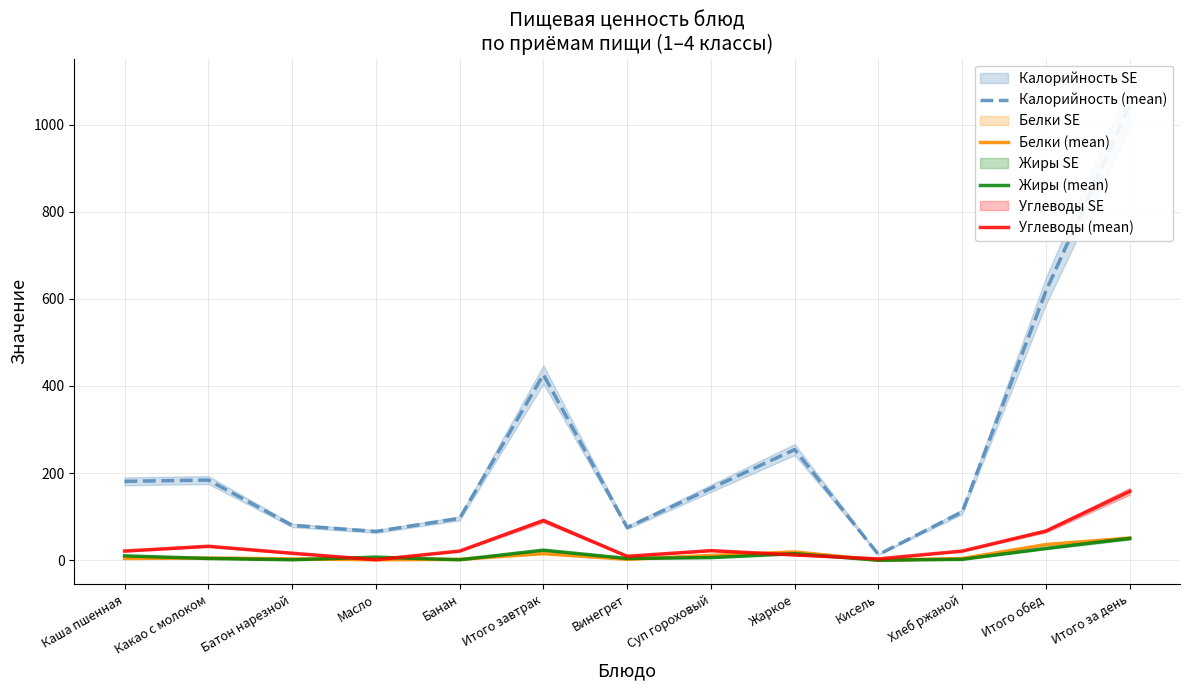

Where do Жиры (mean) and Углеводы (mean) first cross each other?

Батон нарезной and Масло